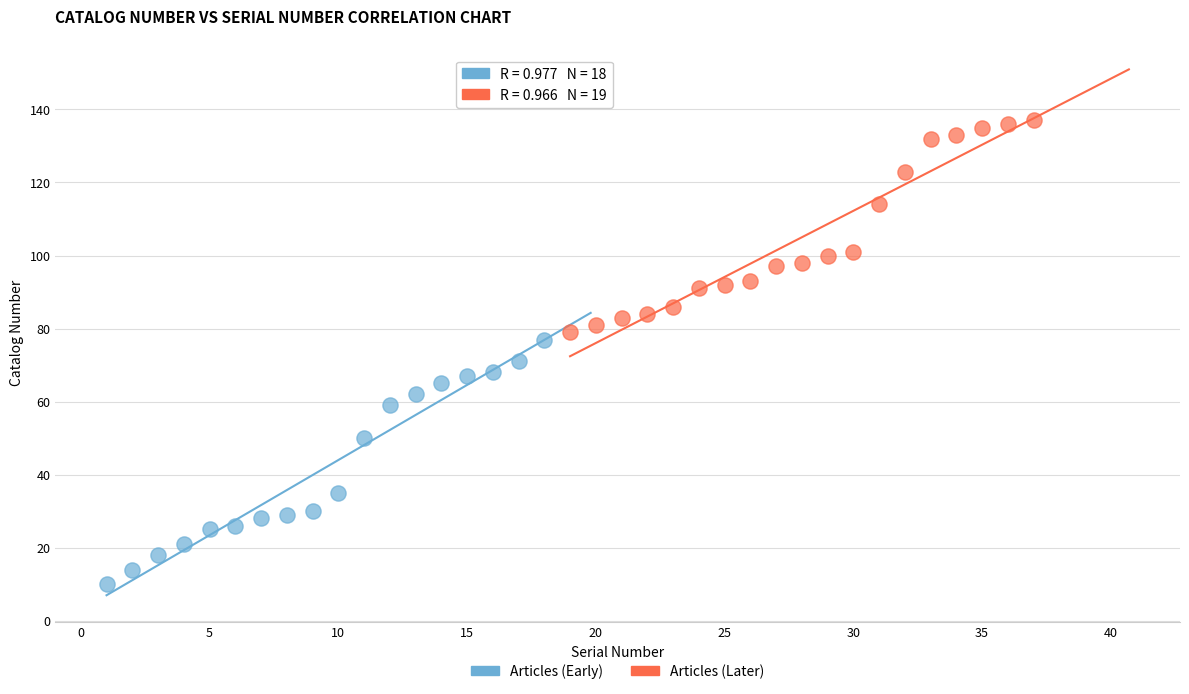

Which series contains the highest Y value?

Articles (Later)